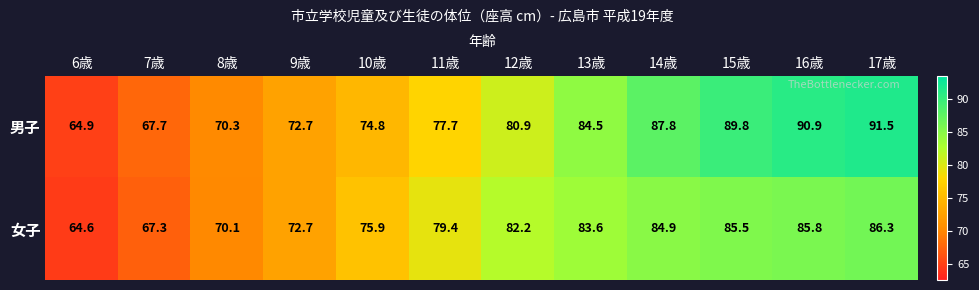

What is the difference between the maximum and second lowest values in the 女子 series?

19.0